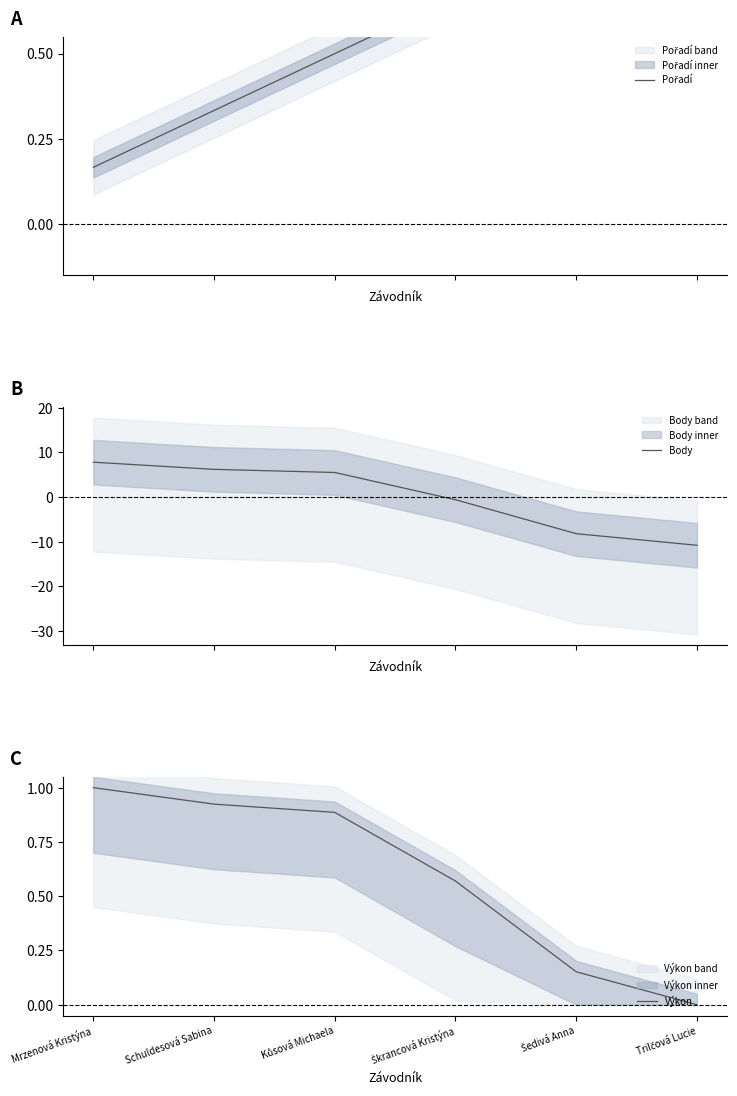

Reading right to left, list all the values displayed in this chart.

Pořadí: Trilčová Lucie=1.0	Šedivá Anna=0.8	Škrancová Kristýna=0.7	Kůsová Michaela=0.5	Schuldesová Sabina=0.3	Mrzenová Kristýna=0.2
Body: Trilčová Lucie=-10.8	Šedivá Anna=-8.2	Škrancová Kristýna=-0.6	Kůsová Michaela=5.5	Schuldesová Sabina=6.2	Mrzenová Kristýna=7.8
Výkon: Trilčová Lucie=0.0	Šedivá Anna=0.2	Škrancová Kristýna=0.6	Kůsová Michaela=0.9	Schuldesová Sabina=0.9	Mrzenová Kristýna=1.0